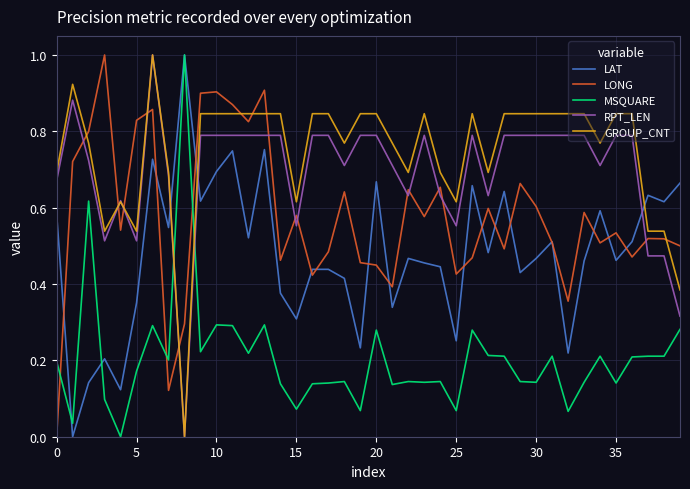

Which series has the largest total across all categories?

GROUP_CNT